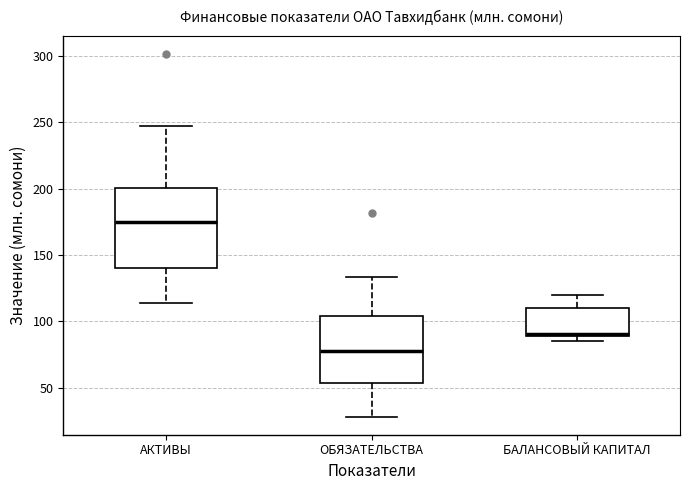

Which box is the tallest, from its lower edge to its upper edge?

АКТИВЫ